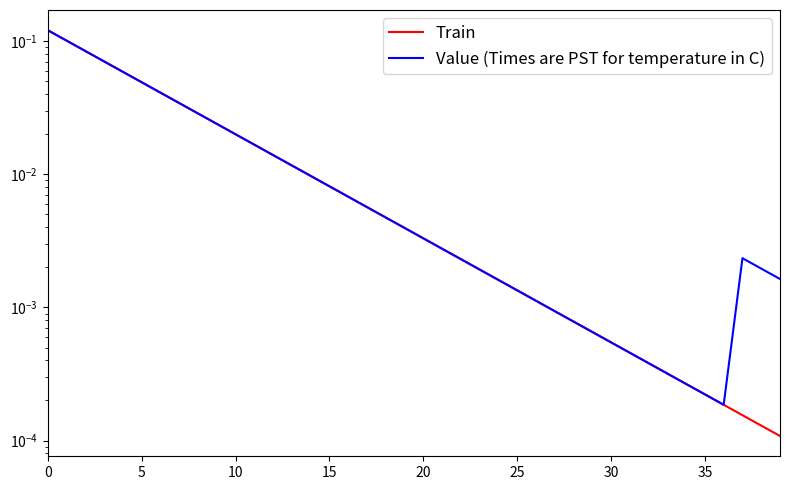

What is the label of the 28th point from the right?

12